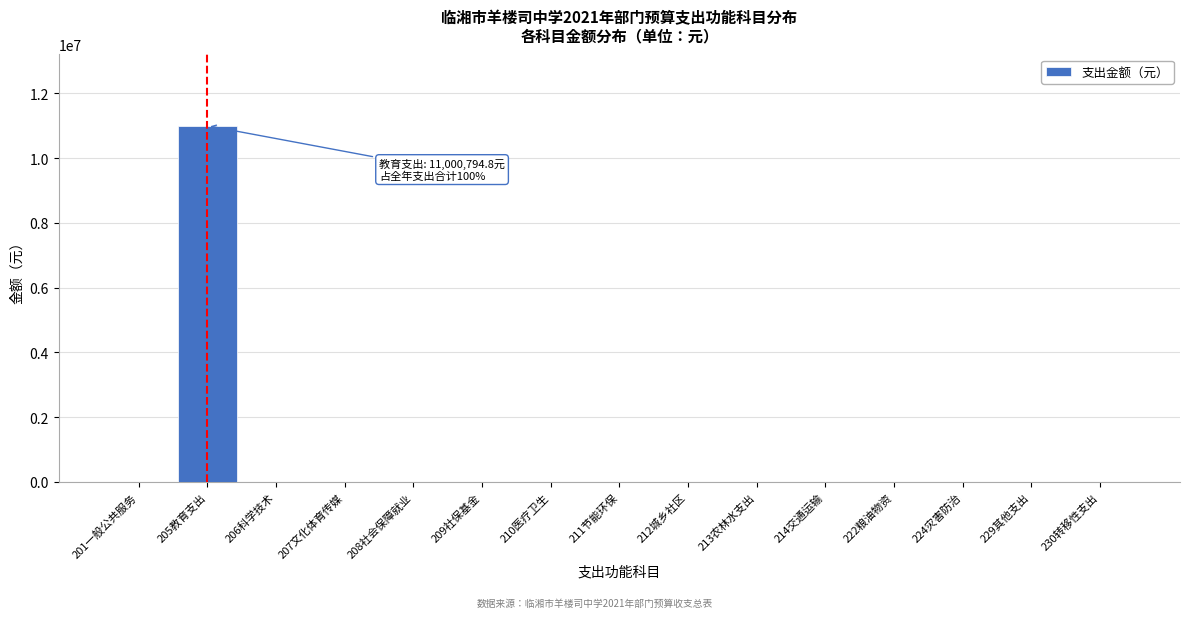

Reading left to right, list all the values displayed in this chart.

201一般公共服务=0.0	205教育支出=11000794.8	206科学技术=0.0	207文化体育传媒=0.0	208社会保障就业=0.0	209社保基金=0.0	210医疗卫生=0.0	211节能环保=0.0	212城乡社区=0.0	213农林水支出=0.0	214交通运输=0.0	222粮油物资=0.0	224灾害防治=0.0	229其他支出=0.0	230转移性支出=0.0